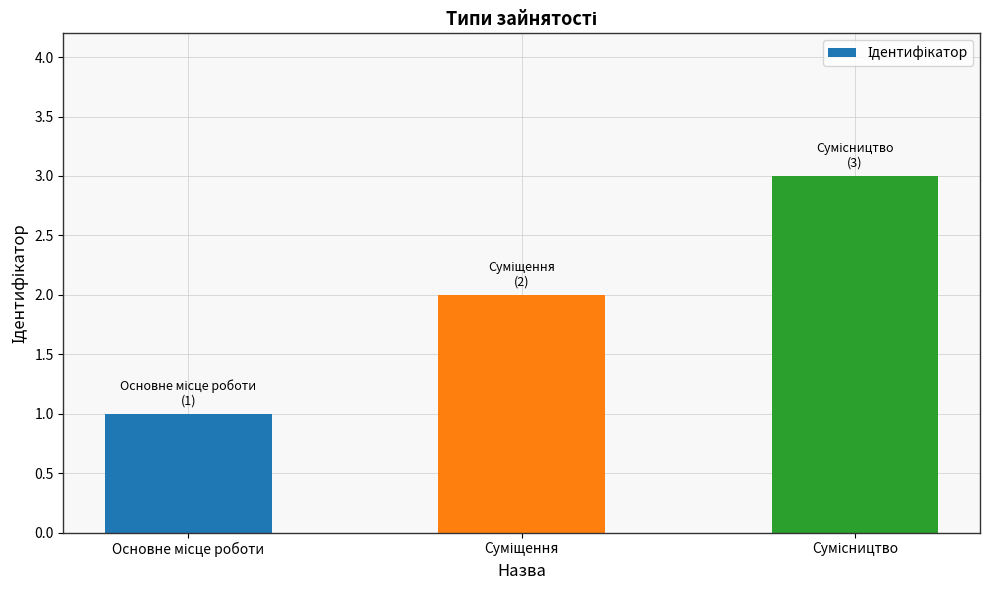

How many values are below 2?

1